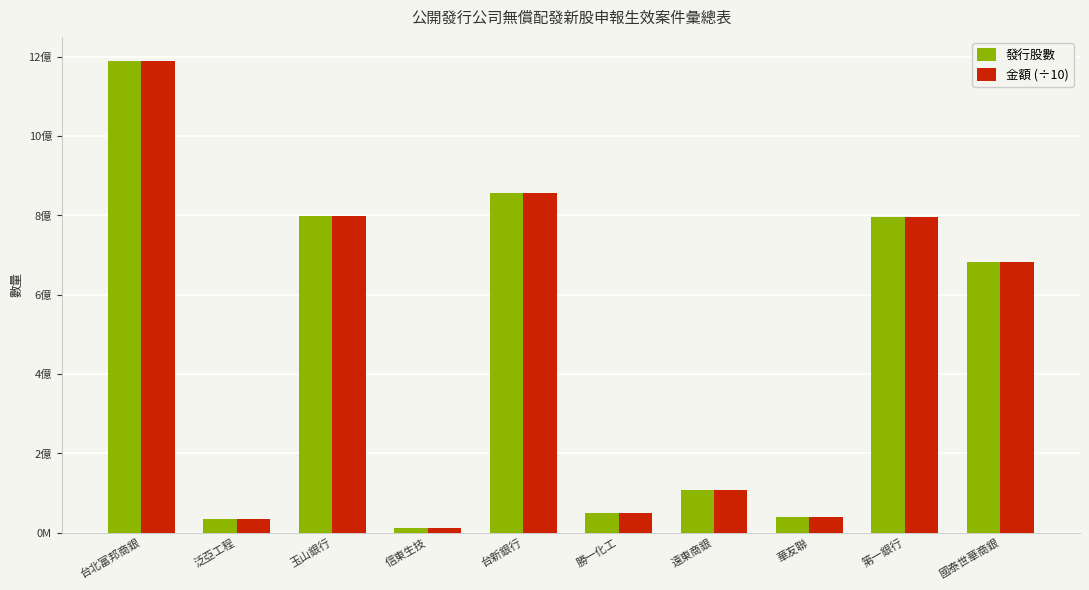

At how many categories does at least one series exceed 337896164?

5